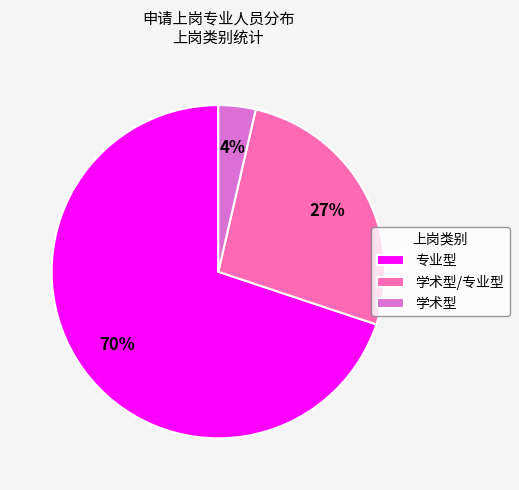

Between 专业型 and 学术型/专业型, which is larger?

专业型